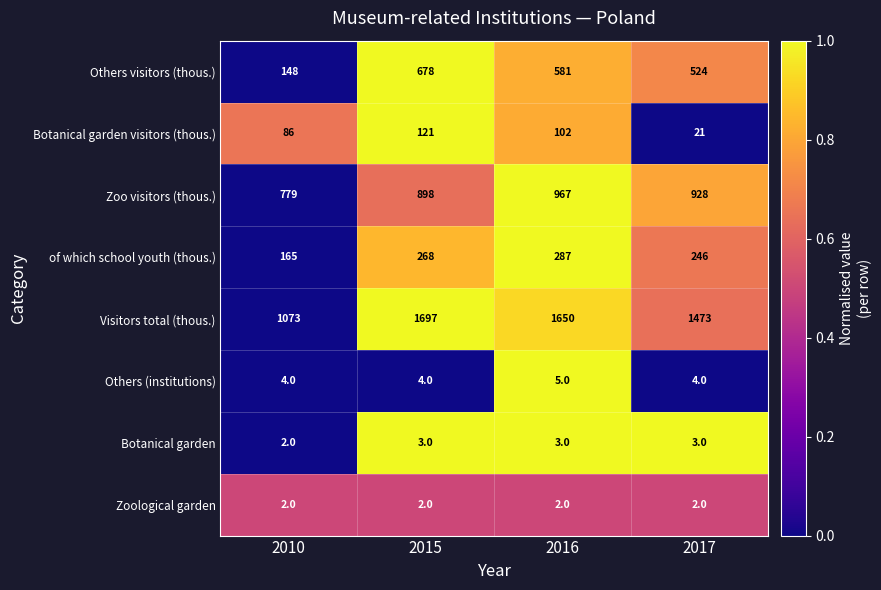

Which series has the largest total across all categories?

Visitors total (thous.)